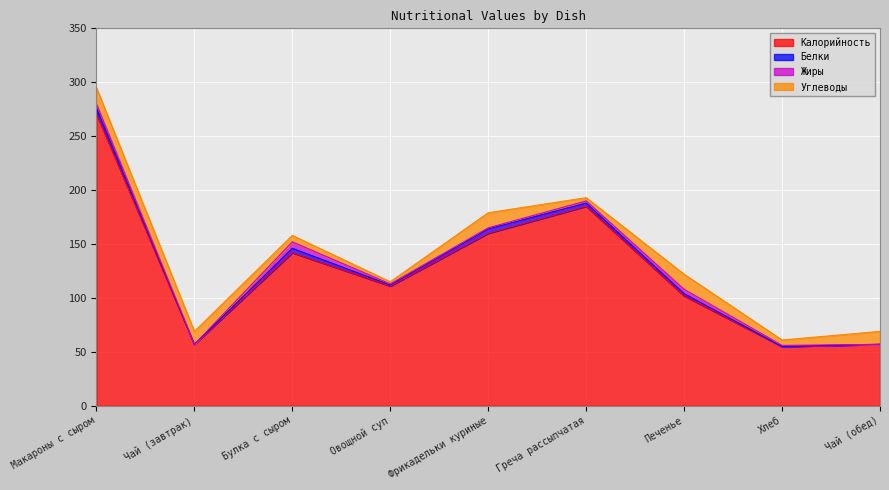

Which series has the largest total across all categories?

Калорийность